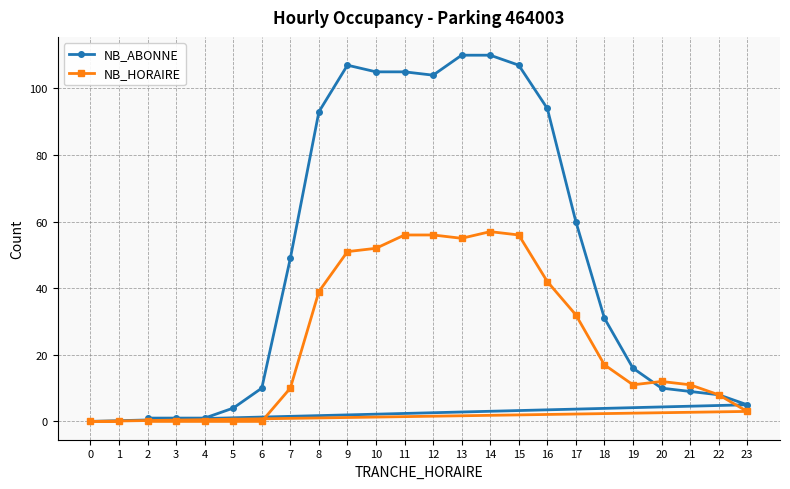

Reading left to right, transcribe all the data shown in this chart.

NB_ABONNE: 0=0	1=0	2=1	3=1	4=1	5=4	6=10	7=49	8=93	9=107	10=105	11=105	12=104	13=110	14=110	15=107	16=94	17=60	18=31	19=16	20=10	21=9	22=8	23=5
NB_HORAIRE: 0=0	1=0	2=0	3=0	4=0	5=0	6=0	7=10	8=39	9=51	10=52	11=56	12=56	13=55	14=57	15=56	16=42	17=32	18=17	19=11	20=12	21=11	22=8	23=3